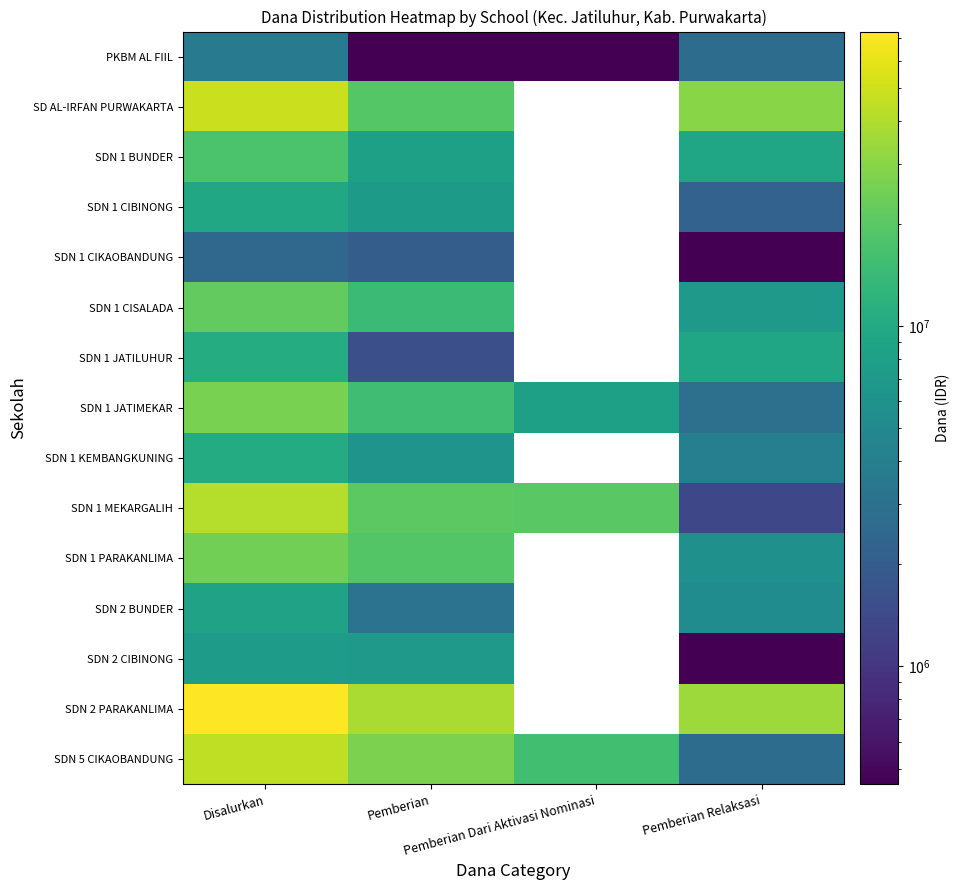

At which label is SDN 2 PARAKANLIMA closest to 54000000?

Pemberian